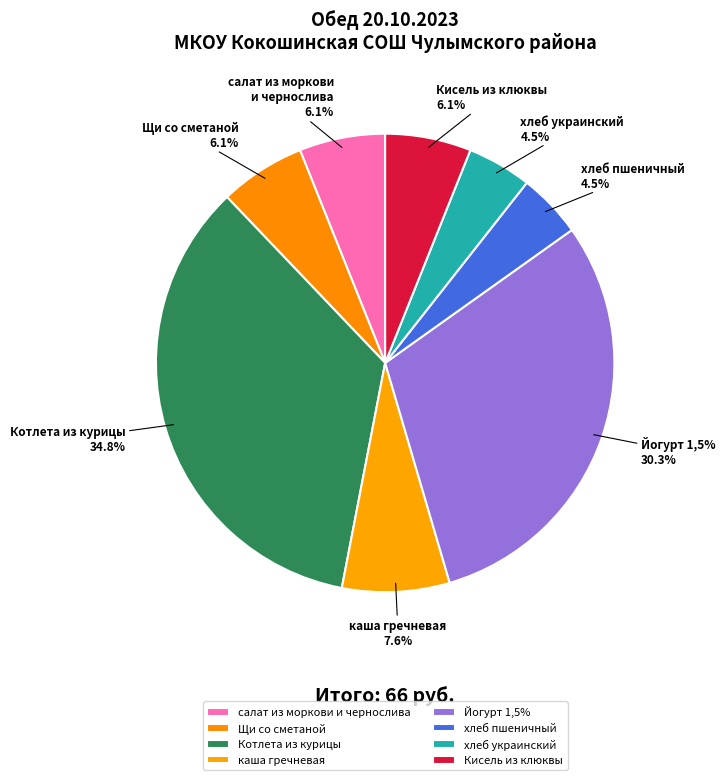

Is there any slice that represents more than half of the pie?

No